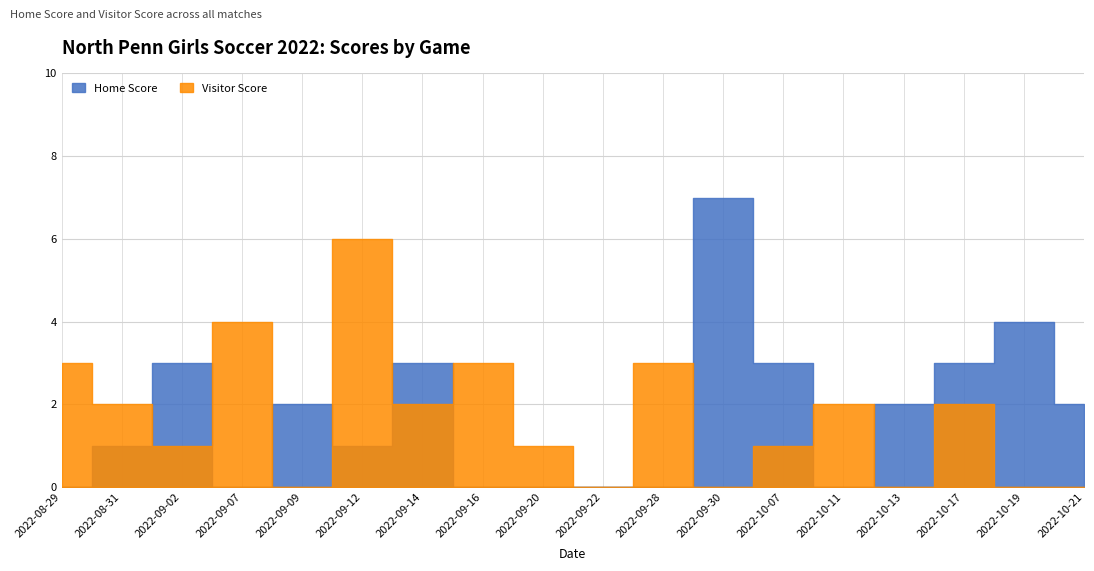

What are all the series names shown in the legend?

Home Score, Visitor Score